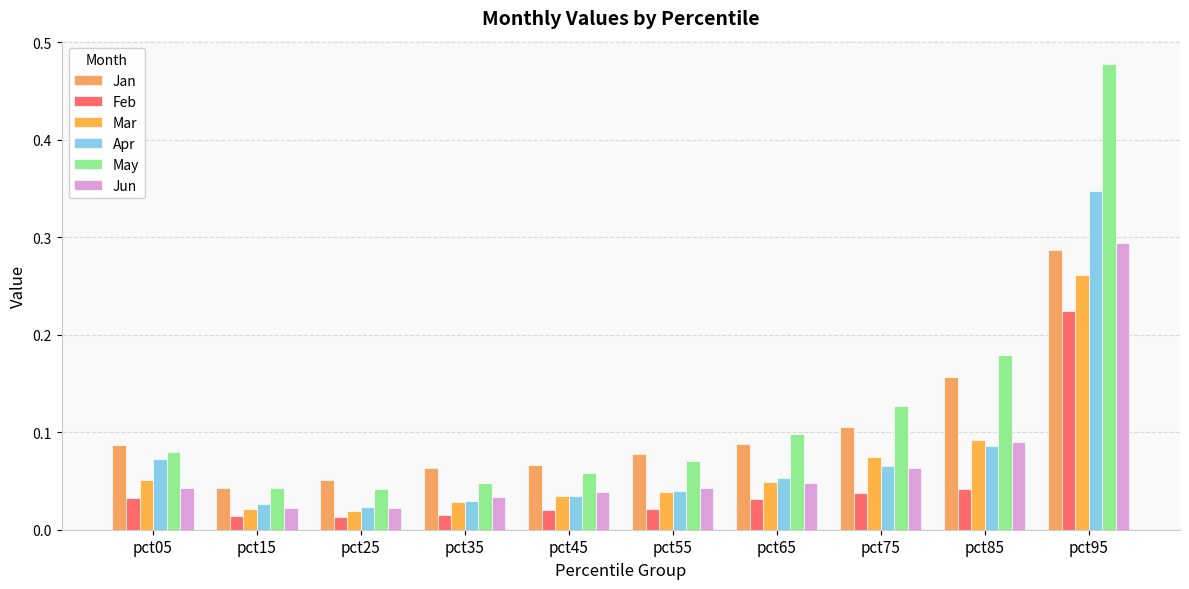

Are the bars grouped side by side (vs. stacked)?

Yes